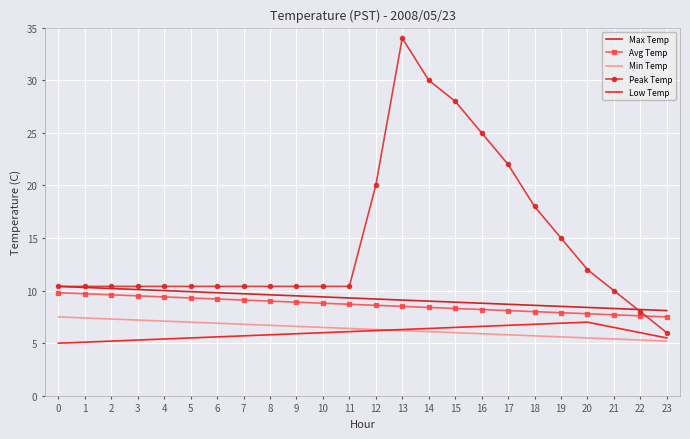

What is the minimum value shown in the chart?

5.0